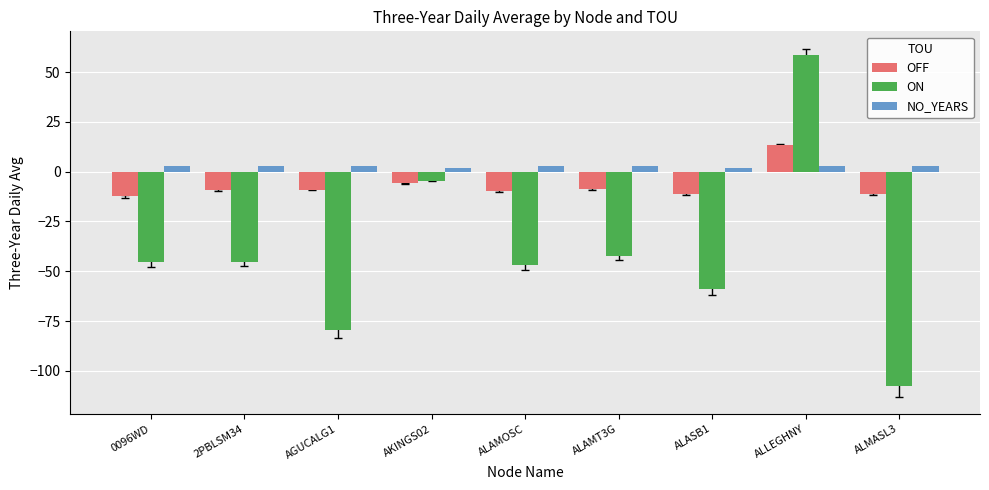

Which category has the highest value across all series?

ALLEGHNY